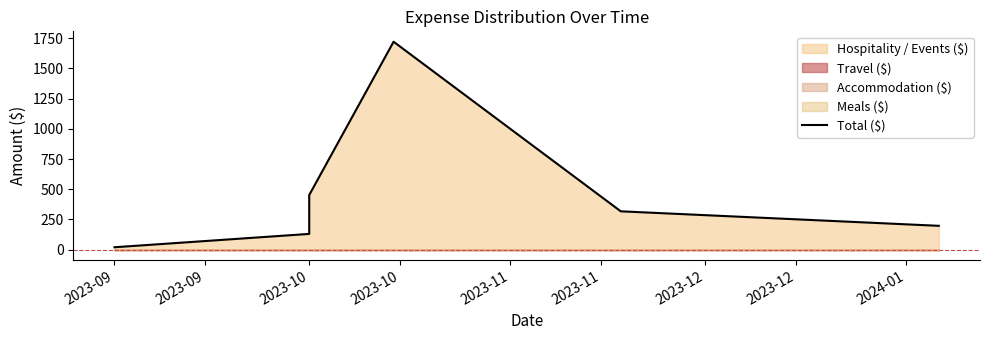

Reading left to right, what are all the values shown in this chart?

19.8	130.2	452.0	1721.0	317.3	197.2